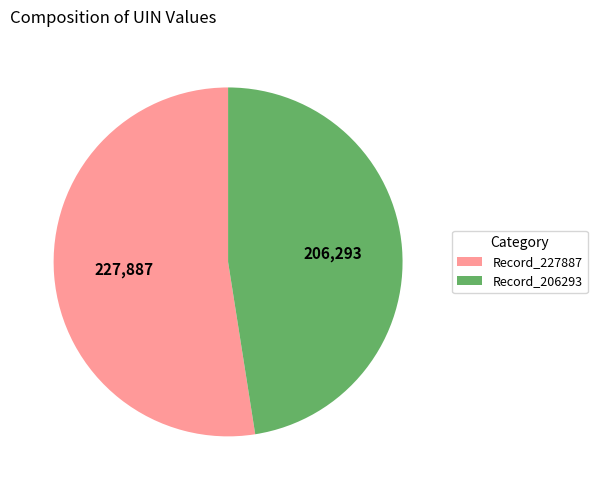

Rank the categories by value from lowest to highest.

Record_206293, Record_227887